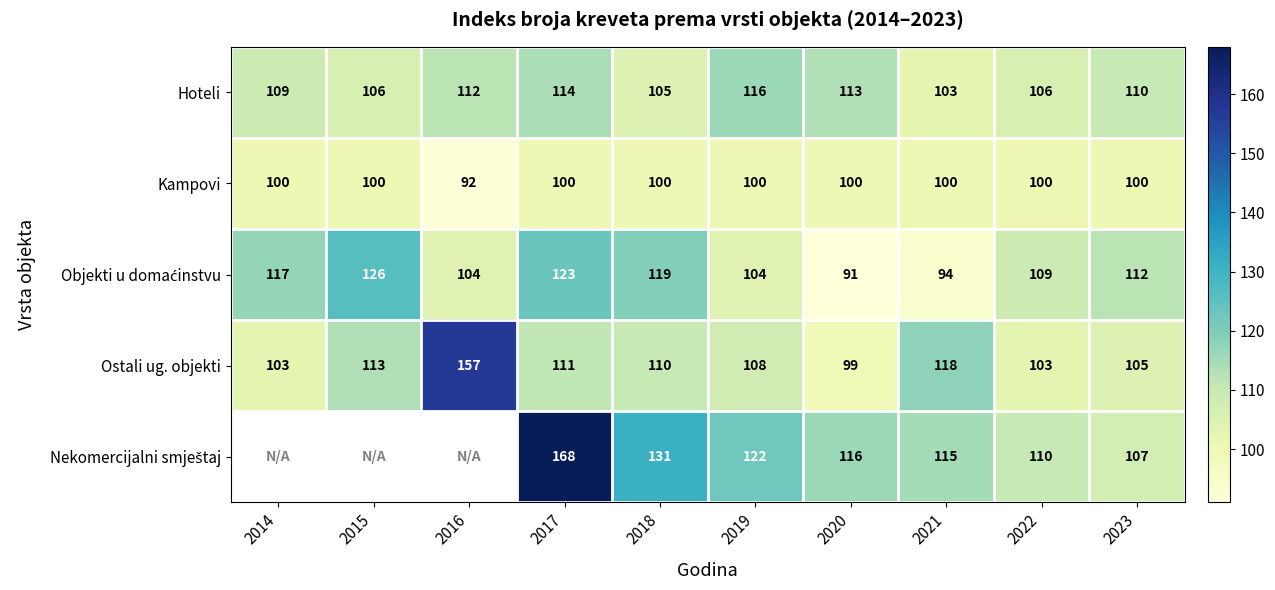

Which category has the highest value in the Hoteli series?

2019